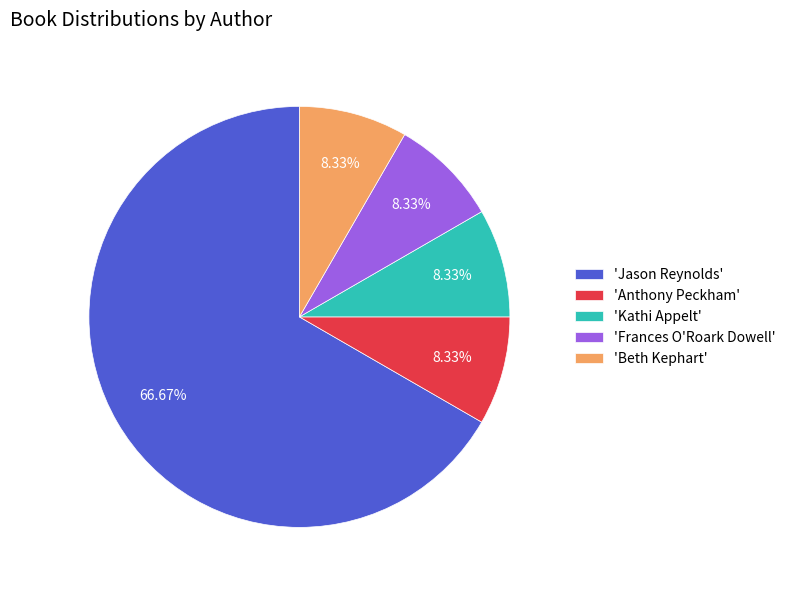

To the nearest percent, what is the difference between the largest and smallest slice percentages?

58%